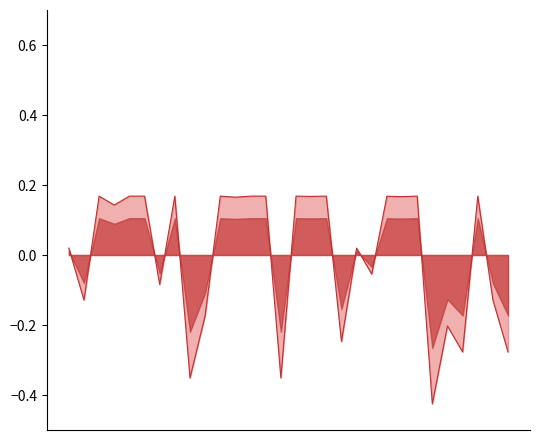

How many negative values are there?

12